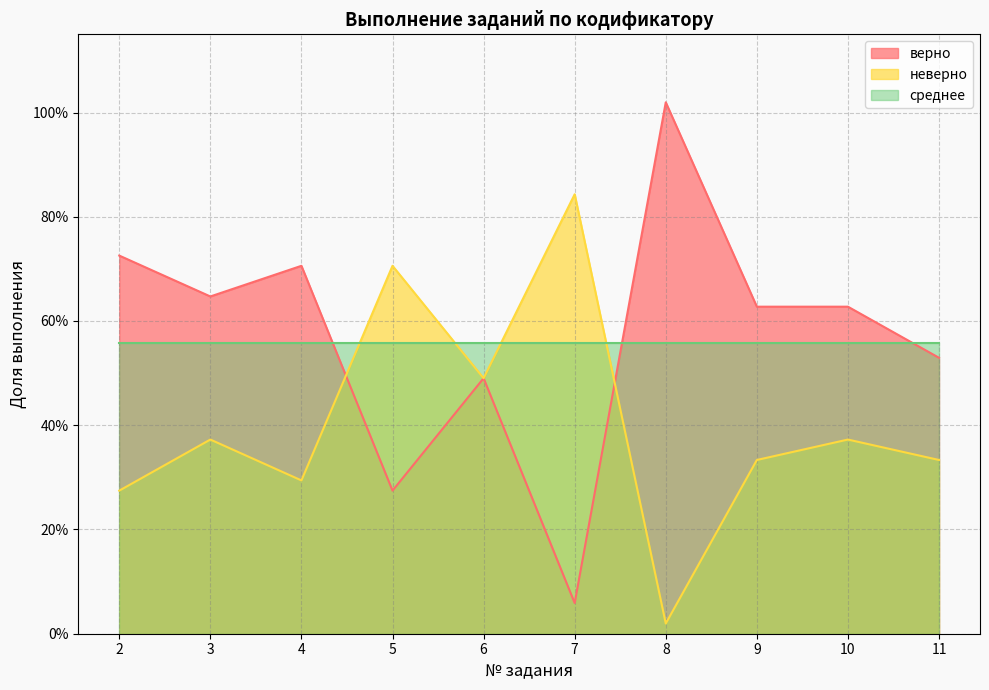

Is the value of неверно at 11 greater than the value of верно at 2?

No